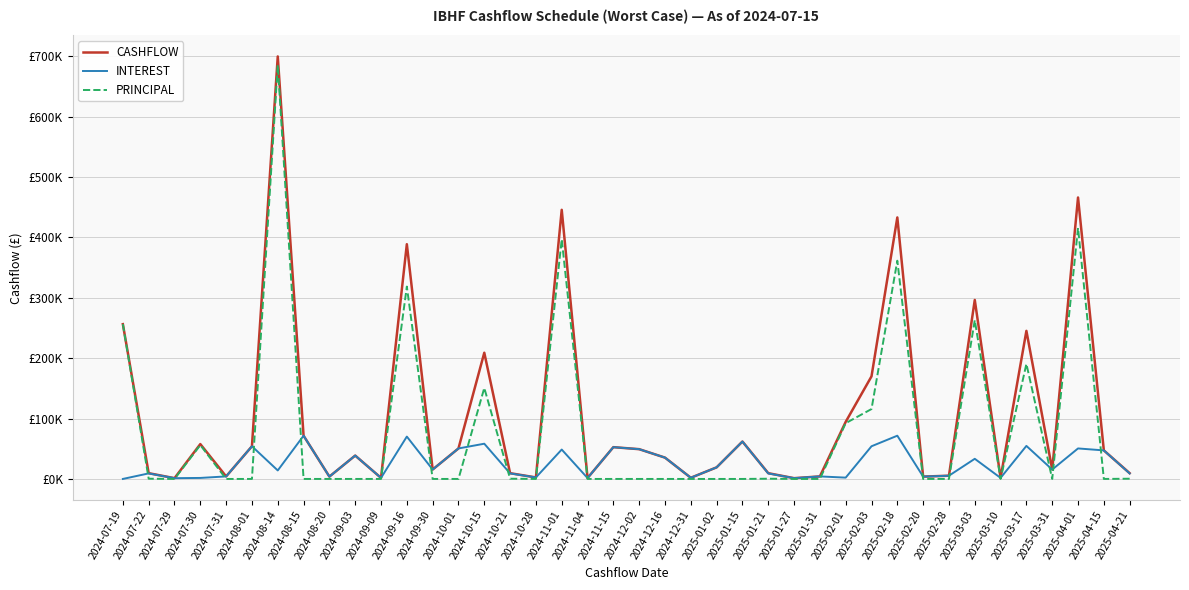

Does the chart have visible grid lines?

Yes